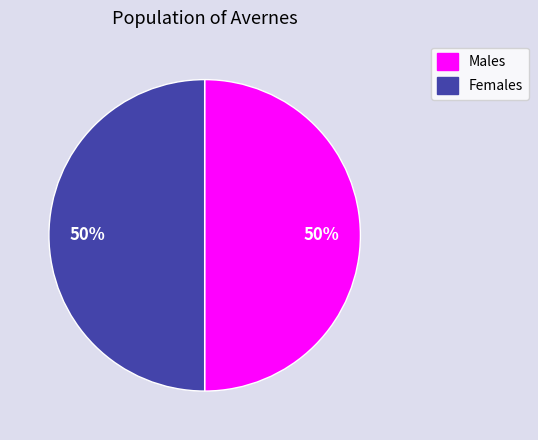

To the nearest percent, what is the average slice percentage?

50%